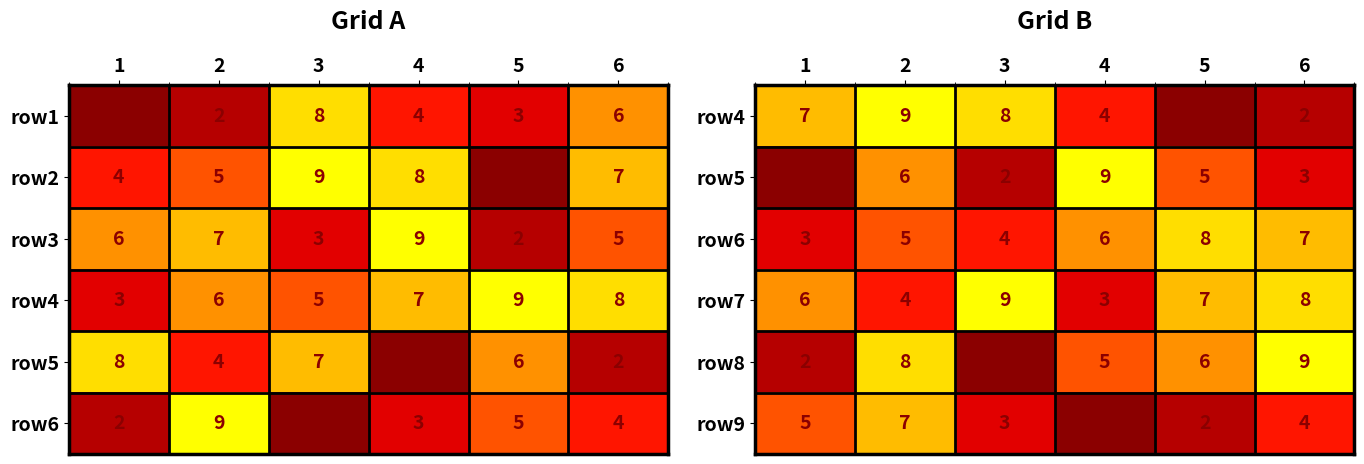

What is the sum of all row9 values?

22